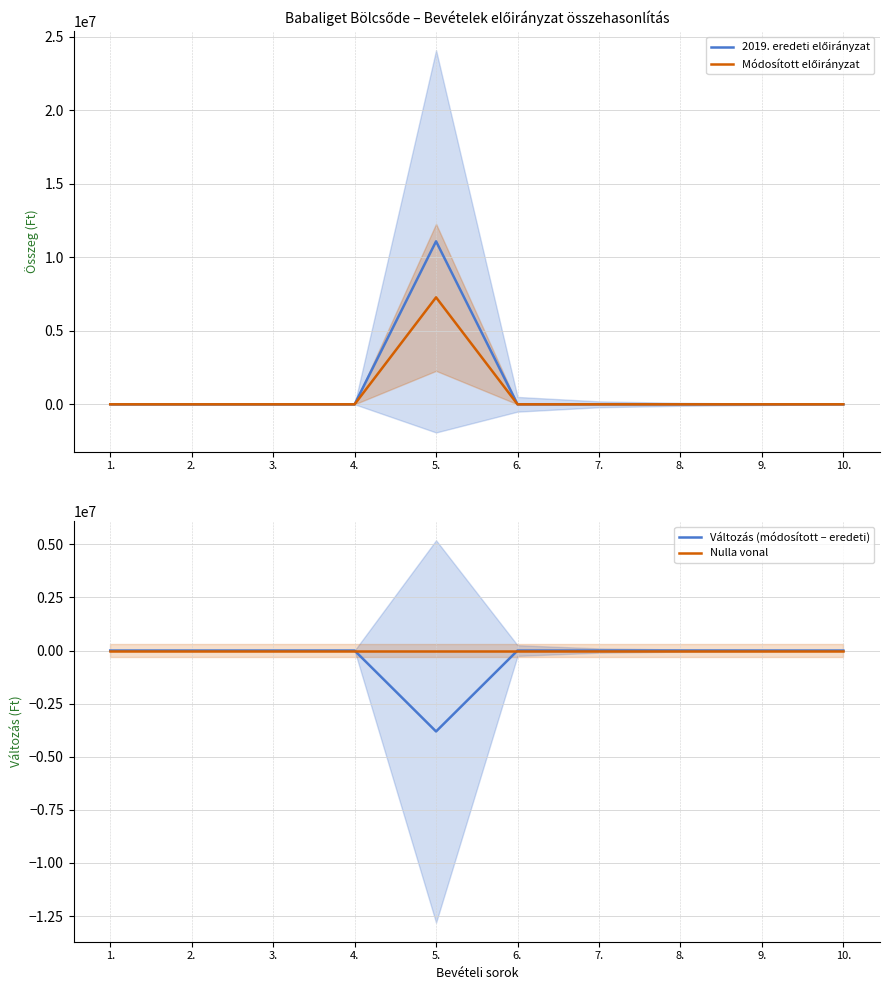

What is the maximum value shown in the chart?

11084000